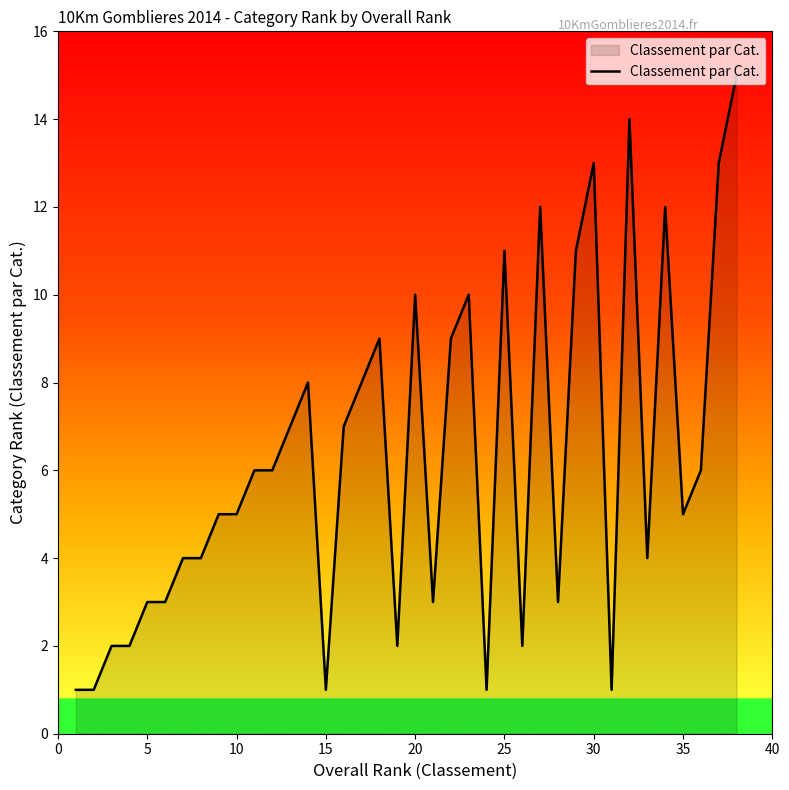

What is the difference between the maximum and minimum values?

14